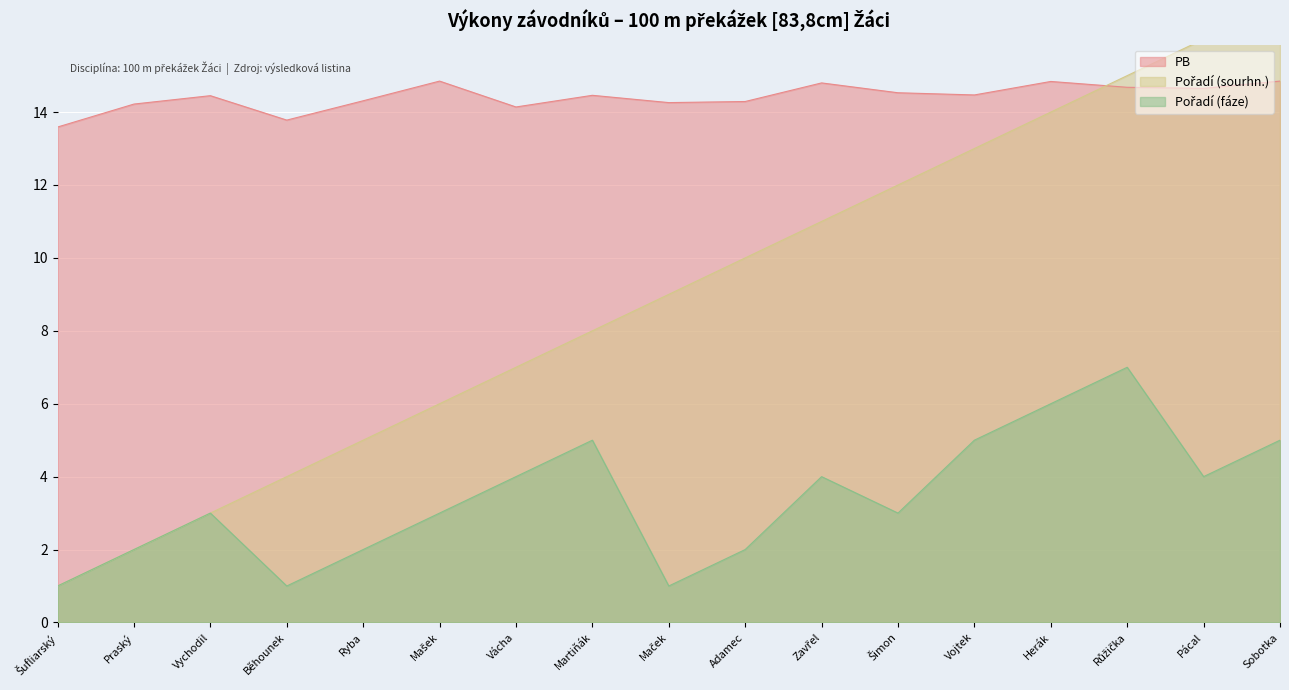

Reading left to right, list all the values displayed in this chart.

Pořadí (sourhn.): 1.0	2.0	3.0	4.0	5.0	6.0	7.0	8.0	9.0	10.0	11.0	12.0	13.0	14.0	15.0	16.0	17.0
Pořadí (fáze): 1.0	2.0	3.0	1.0	2.0	3.0	4.0	5.0	1.0	2.0	4.0	3.0	5.0	6.0	7.0	4.0	5.0
PB: 13.6	14.2	14.4	13.8	14.3	14.8	14.1	14.5	14.3	14.3	14.8	14.5	14.5	14.8	14.7	14.7	14.8